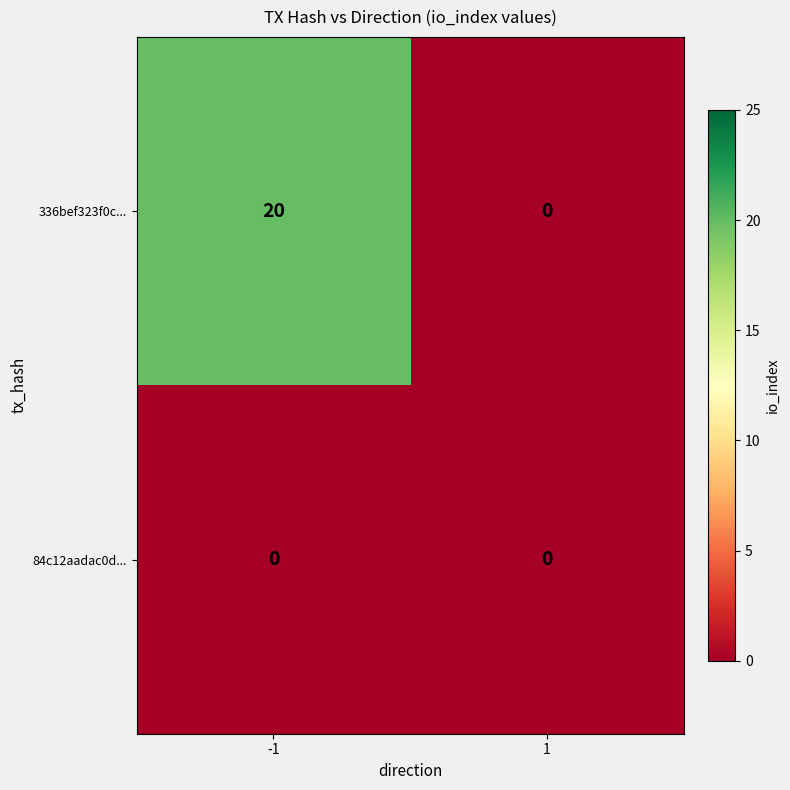

Rank the series by their maximum value, from lowest to highest.

84c12aadac0d..., 336bef323f0c...